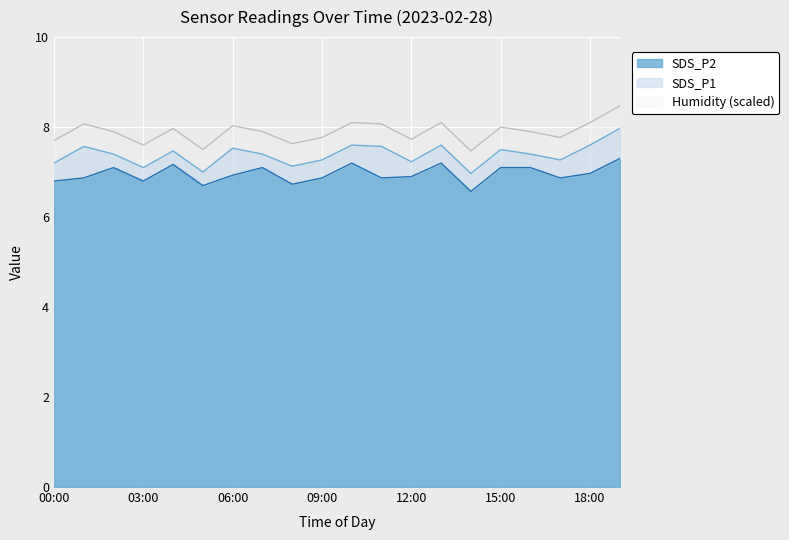

The value of SDS_P1 at 15:00 is 2.6. True or false?

False